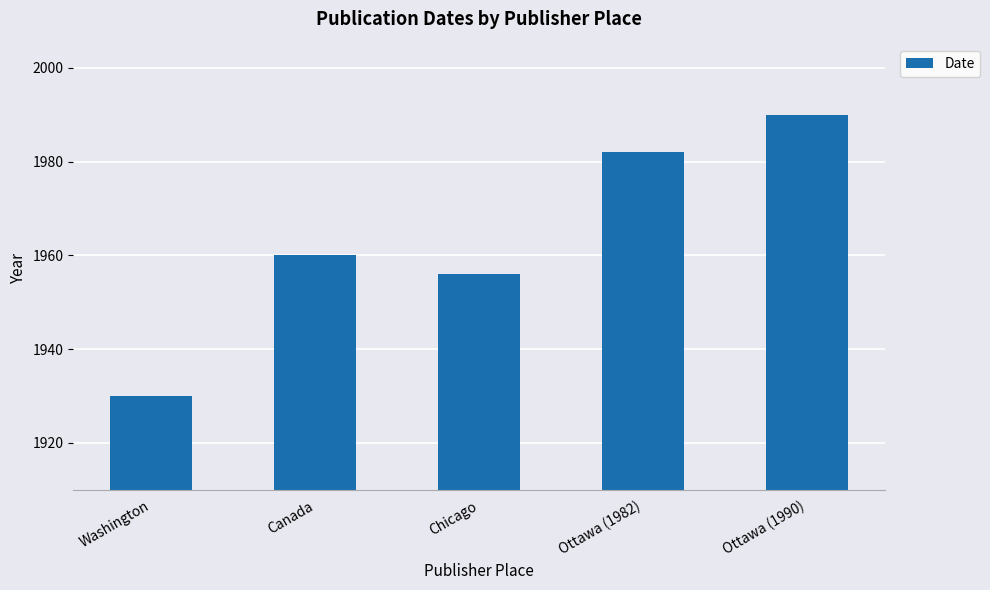

What is the change in value from Canada to Ottawa (1990)?

+30